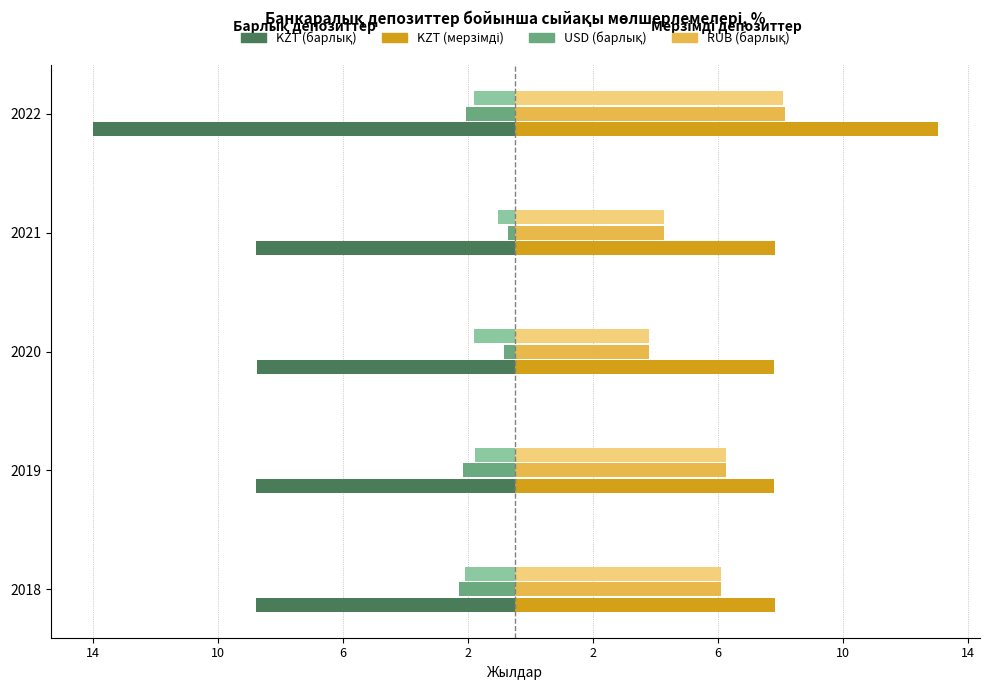

What is the smallest value displayed?

-13.5